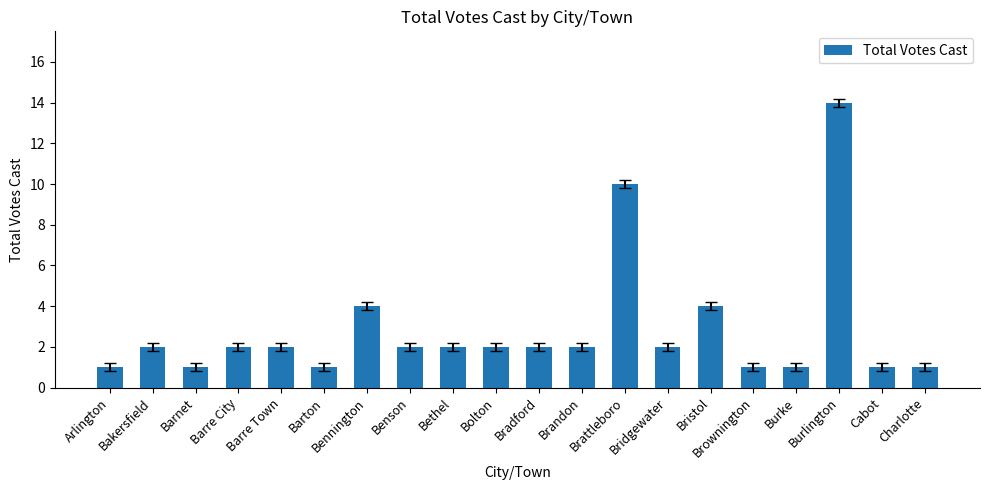

What is the value of the 20th bar from the left?

1